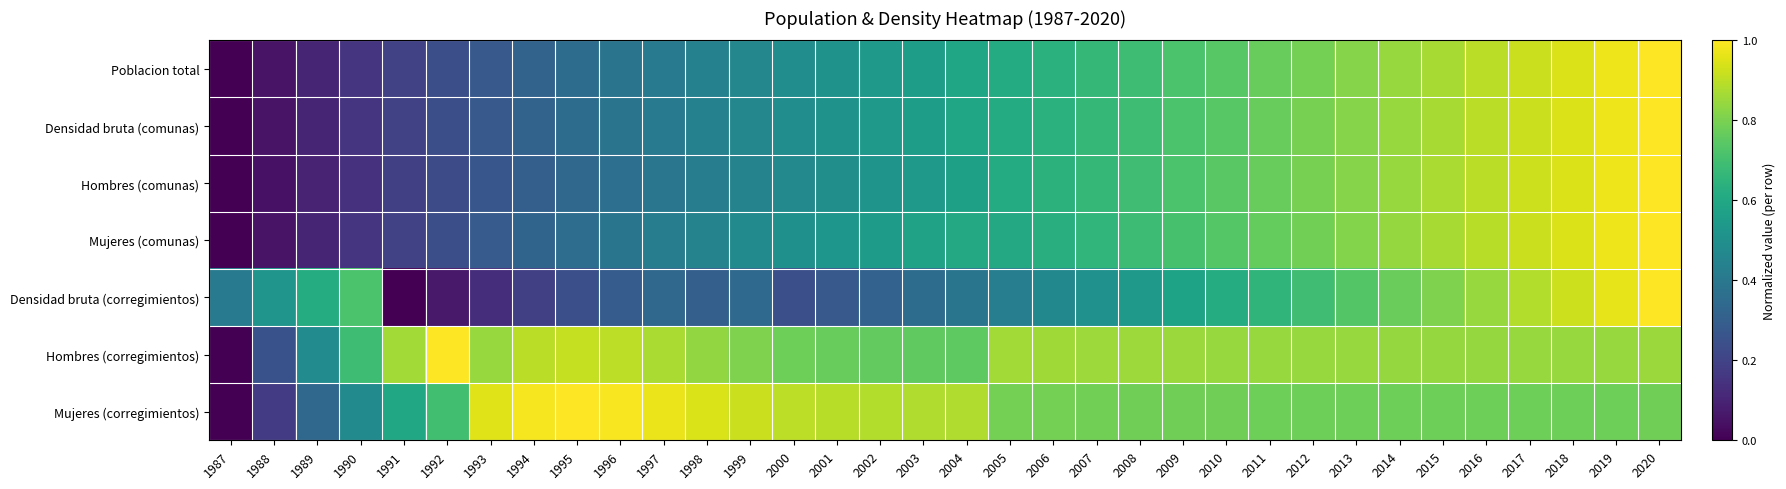

Reading right to left, what are all the values shown in this chart?

Poblacion total: 2020=1.0	2019=1.0	2018=0.9	2017=0.9	2016=0.9	2015=0.9	2014=0.8	2013=0.8	2012=0.8	2011=0.8	2010=0.7	2009=0.7	2008=0.7	2007=0.7	2006=0.6	2005=0.6	2004=0.6	2003=0.6	2002=0.5	2001=0.5	2000=0.5	1999=0.5	1998=0.4	1997=0.4	1996=0.4	1995=0.4	1994=0.3	1993=0.3	1992=0.2	1991=0.2	1990=0.2	1989=0.1	1988=0.1	1987=0.0
Densidad bruta (comunas): 2020=1.0	2019=1.0	2018=0.9	2017=0.9	2016=0.9	2015=0.9	2014=0.8	2013=0.8	2012=0.8	2011=0.8	2010=0.7	2009=0.7	2008=0.7	2007=0.7	2006=0.6	2005=0.6	2004=0.6	2003=0.6	2002=0.5	2001=0.5	2000=0.5	1999=0.5	1998=0.4	1997=0.4	1996=0.4	1995=0.4	1994=0.3	1993=0.3	1992=0.2	1991=0.2	1990=0.2	1989=0.1	1988=0.1	1987=0.0
Hombres (comunas): 2020=1.0	2019=1.0	2018=0.9	2017=0.9	2016=0.9	2015=0.9	2014=0.8	2013=0.8	2012=0.8	2011=0.8	2010=0.7	2009=0.7	2008=0.7	2007=0.7	2006=0.6	2005=0.6	2004=0.6	2003=0.5	2002=0.5	2001=0.5	2000=0.5	1999=0.4	1998=0.4	1997=0.4	1996=0.4	1995=0.3	1994=0.3	1993=0.3	1992=0.2	1991=0.2	1990=0.1	1989=0.1	1988=0.0	1987=0.0
Mujeres (comunas): 2020=1.0	2019=1.0	2018=0.9	2017=0.9	2016=0.9	2015=0.9	2014=0.8	2013=0.8	2012=0.8	2011=0.8	2010=0.7	2009=0.7	2008=0.7	2007=0.7	2006=0.6	2005=0.6	2004=0.6	2003=0.6	2002=0.6	2001=0.5	2000=0.5	1999=0.5	1998=0.4	1997=0.4	1996=0.4	1995=0.4	1994=0.3	1993=0.3	1992=0.2	1991=0.2	1990=0.2	1989=0.1	1988=0.1	1987=0.0
Densidad bruta (corregimientos): 2020=1.0	2019=1.0	2018=0.9	2017=0.9	2016=0.8	2015=0.8	2014=0.8	2013=0.7	2012=0.7	2011=0.7	2010=0.6	2009=0.6	2008=0.5	2007=0.5	2006=0.5	2005=0.4	2004=0.4	2003=0.4	2002=0.3	2001=0.3	2000=0.2	1999=0.3	1998=0.3	1997=0.3	1996=0.3	1995=0.2	1994=0.2	1993=0.1	1992=0.1	1991=0.0	1990=0.7	1989=0.6	1988=0.5	1987=0.4
Hombres (corregimientos): 2020=0.8	2019=0.8	2018=0.8	2017=0.8	2016=0.8	2015=0.8	2014=0.8	2013=0.8	2012=0.8	2011=0.8	2010=0.8	2009=0.8	2008=0.9	2007=0.9	2006=0.9	2005=0.9	2004=0.8	2003=0.8	2002=0.8	2001=0.8	2000=0.8	1999=0.8	1998=0.8	1997=0.9	1996=0.9	1995=0.9	1994=0.9	1993=0.8	1992=1.0	1991=0.9	1990=0.7	1989=0.5	1988=0.3	1987=0.0
Mujeres (corregimientos): 2020=0.8	2019=0.8	2018=0.8	2017=0.8	2016=0.8	2015=0.8	2014=0.8	2013=0.8	2012=0.8	2011=0.8	2010=0.8	2009=0.8	2008=0.8	2007=0.8	2006=0.8	2005=0.8	2004=0.9	2003=0.9	2002=0.9	2001=0.9	2000=0.9	1999=0.9	1998=0.9	1997=1.0	1996=1.0	1995=1.0	1994=1.0	1993=0.9	1992=0.7	1991=0.6	1990=0.5	1989=0.3	1988=0.2	1987=0.0